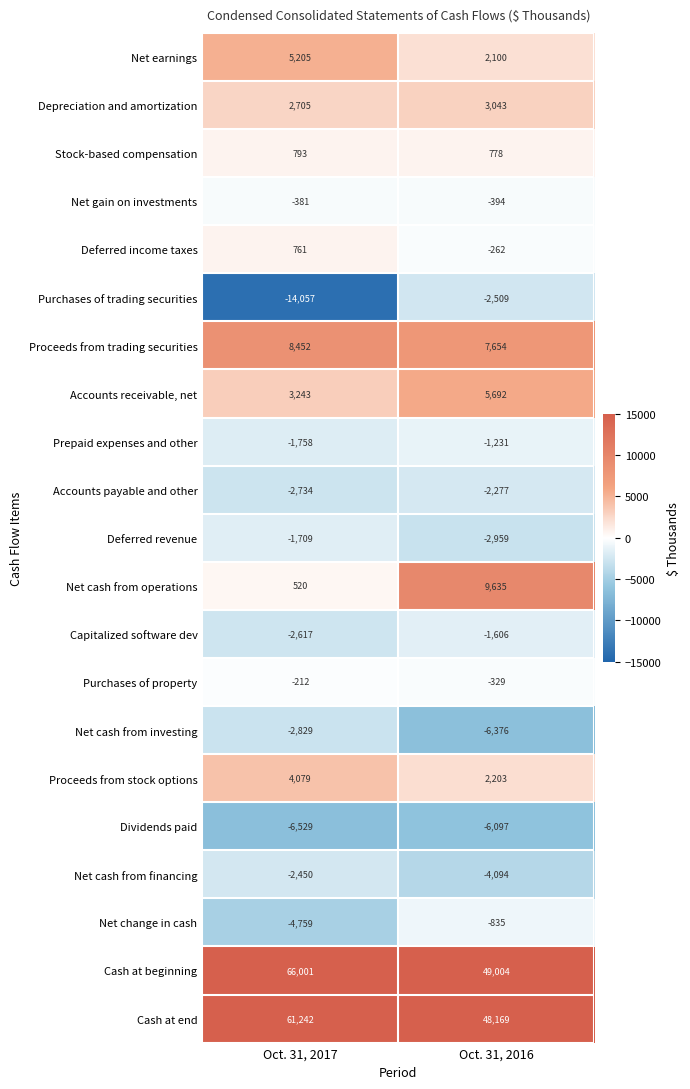

What is the sum of all Depreciation and amortization values?

5748